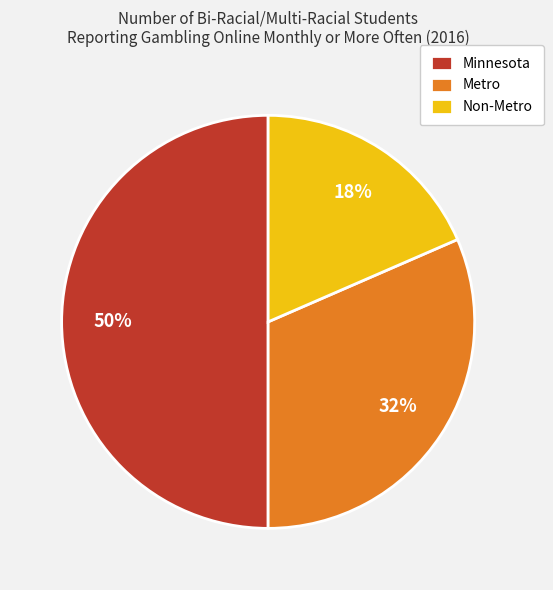

What is the smallest slice in the pie chart?

Non-Metro